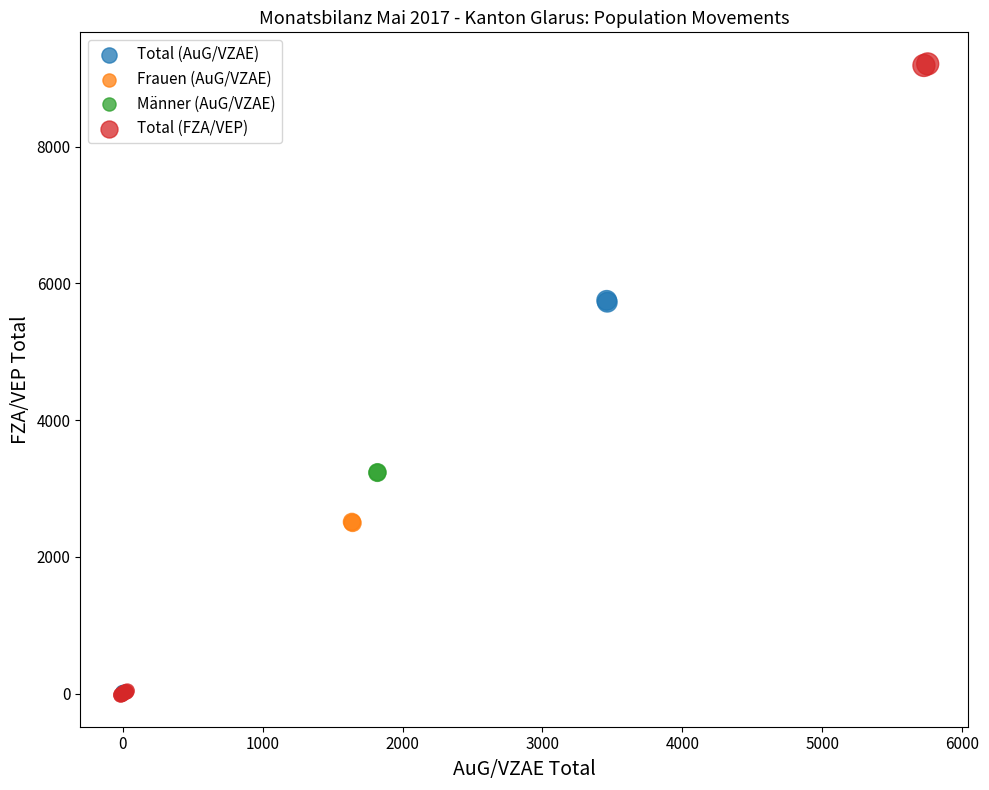

Which series contains the highest Y value?

Total (FZA/VEP)